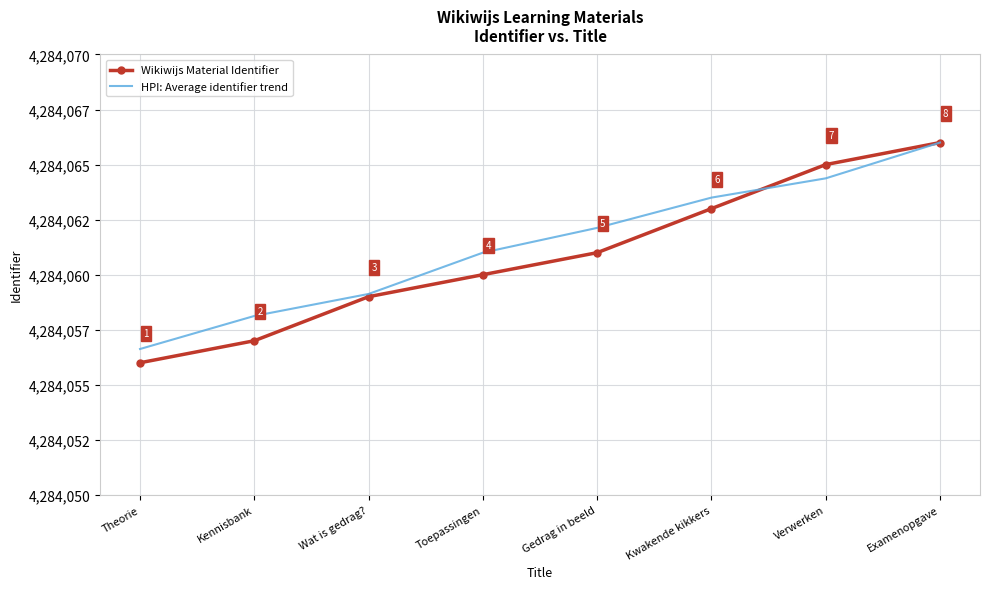

What is the total value across all series at Theorie?

8568112.6